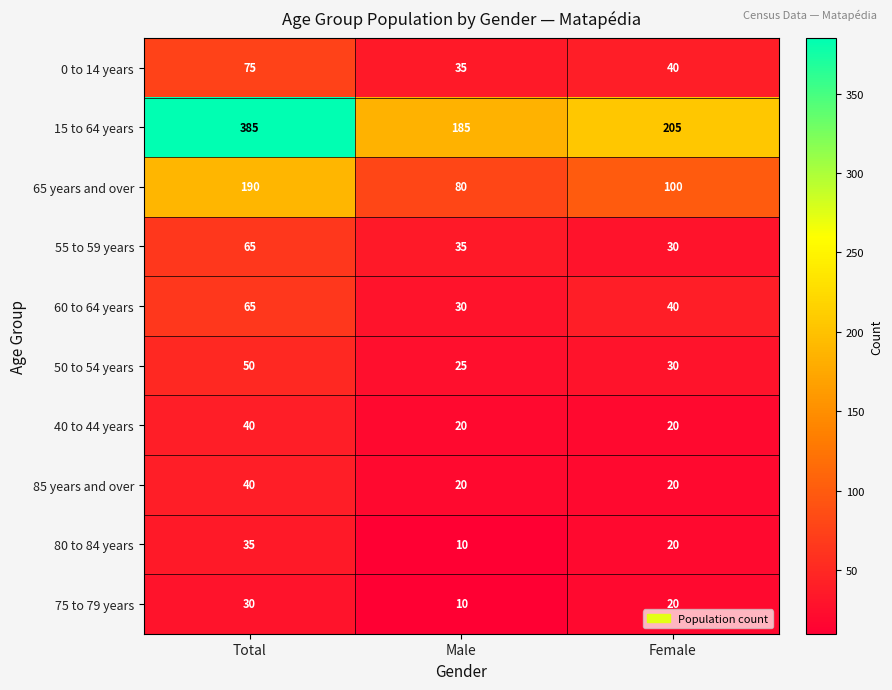

Reading right to left, transcribe all the data shown in this chart.

0 to 14 years: Female=40	Male=35	Total=75
15 to 64 years: Female=205	Male=185	Total=385
65 years and over: Female=100	Male=80	Total=190
55 to 59 years: Female=30	Male=35	Total=65
60 to 64 years: Female=40	Male=30	Total=65
50 to 54 years: Female=30	Male=25	Total=50
40 to 44 years: Female=20	Male=20	Total=40
85 years and over: Female=20	Male=20	Total=40
80 to 84 years: Female=20	Male=10	Total=35
75 to 79 years: Female=20	Male=10	Total=30